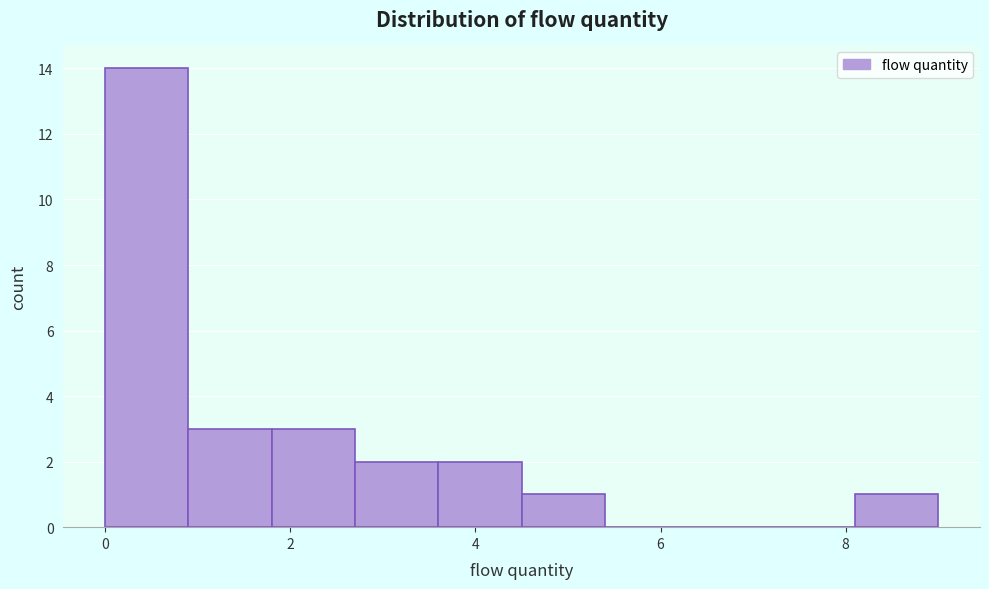

Reading left to right, transcribe this chart: for each bar, give the range it covers on the x-axis and its height. Neither the bar edges nor the heights are printed on the chart, so give them approximately, as read against the axes.

0.0 to 0.9: 14
0.9 to 1.8: 3
1.8 to 2.7: 3
2.7 to 3.6: 2
3.6 to 4.5: 2
4.5 to 5.4: 1
5.4 to 6.3: 0
6.3 to 7.2: 0
7.2 to 8.1: 0
8.1 to 9.0: 1